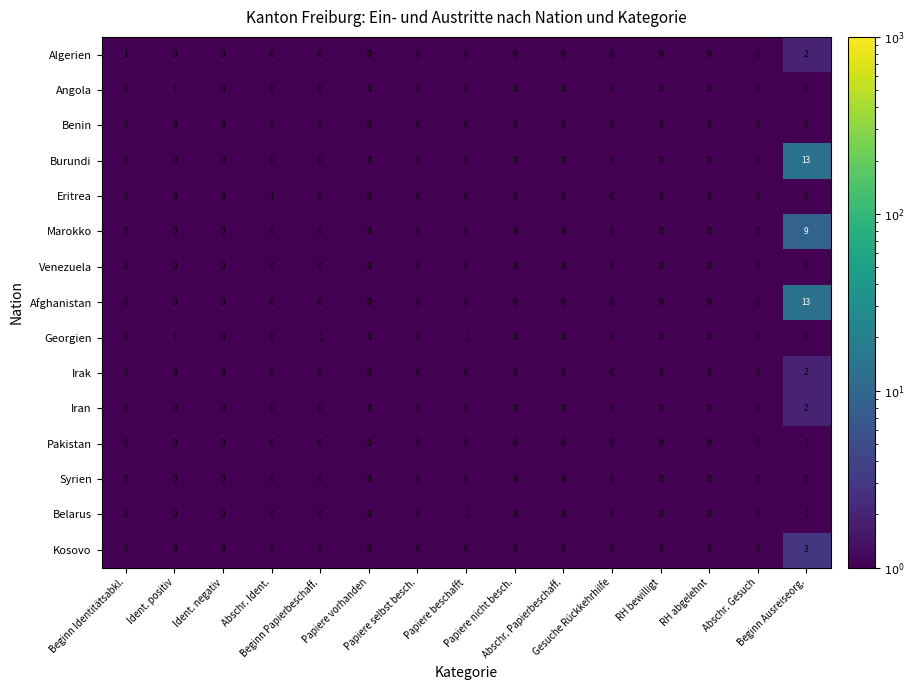

Count the Georgien values in the range 0 to 1.

15